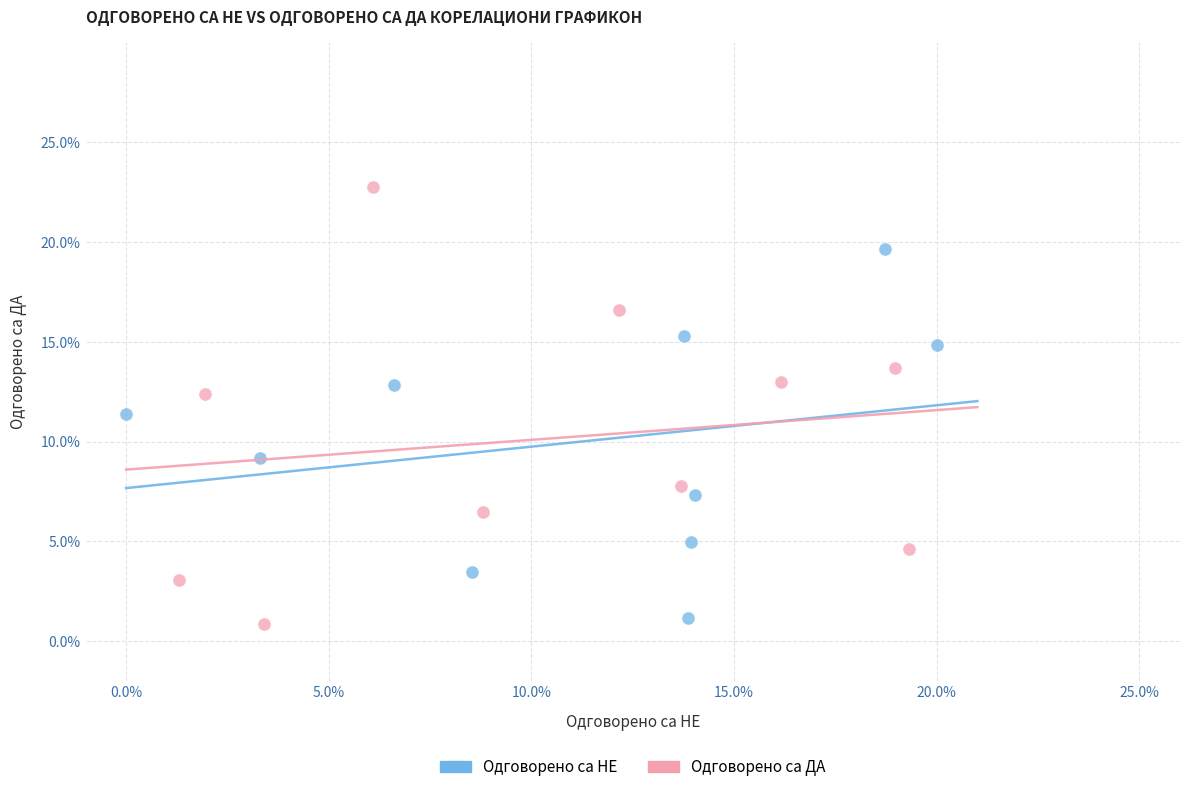

Which series reaches the minimum Y coordinate?

Одговорено са ДА